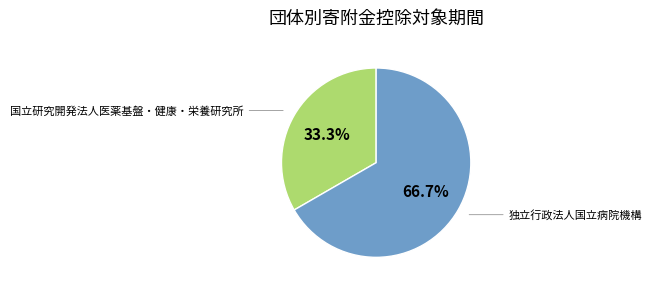

The 国立研究開発法人医薬基盤・健康・栄養研究所 slice represents 25% of the pie. True or false?

False